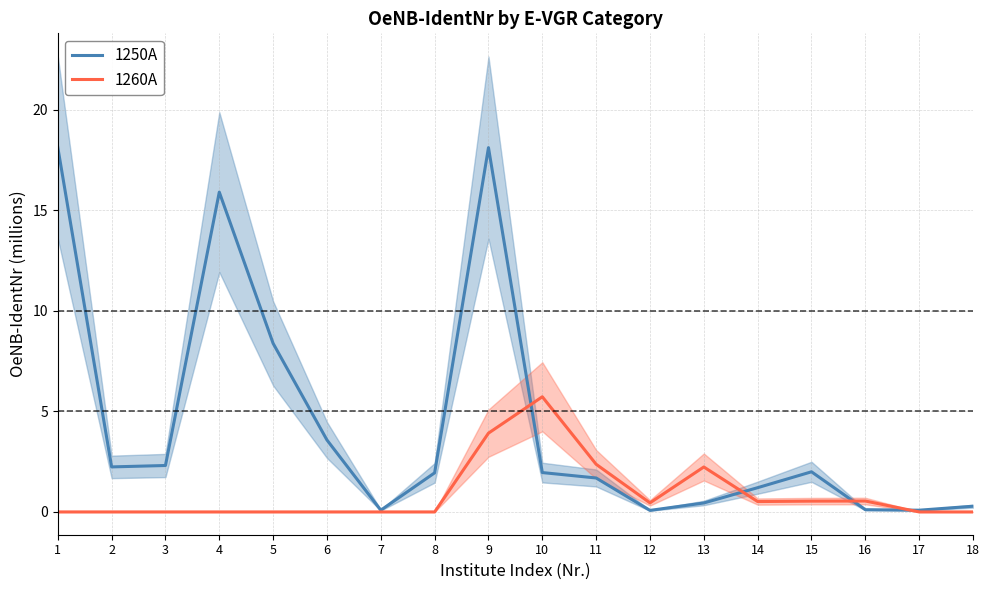

How many lines are shown in the chart?

2